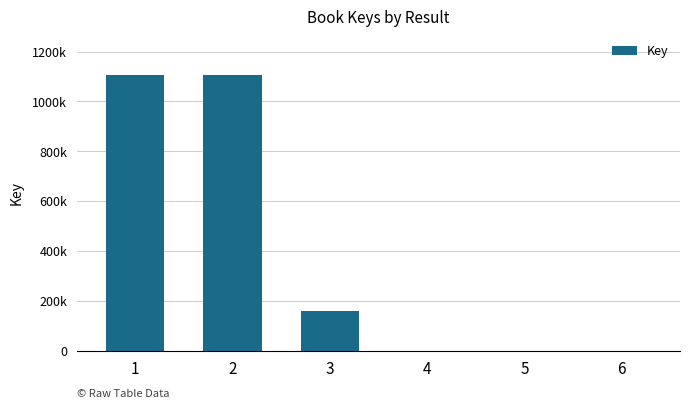

At which label is the value closest to 552689?

3